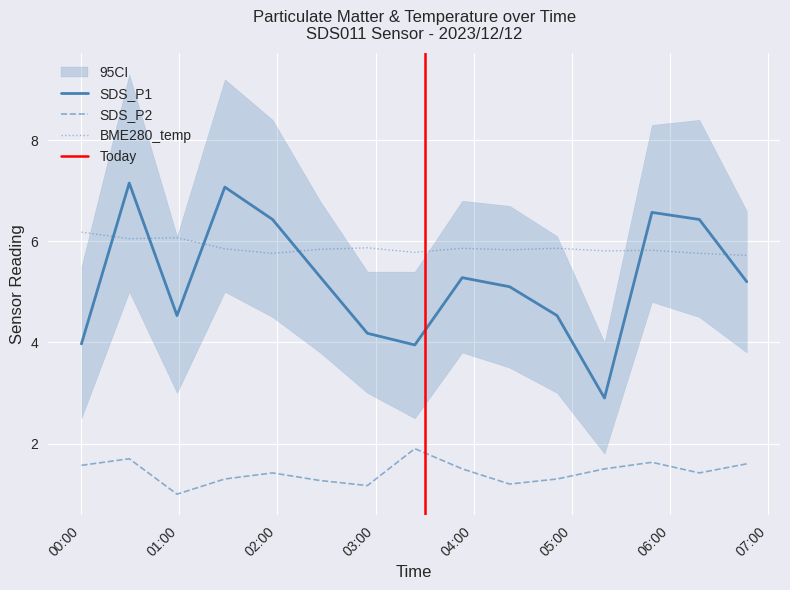

What position from the right is 2023/12/12 00:58:34?

13